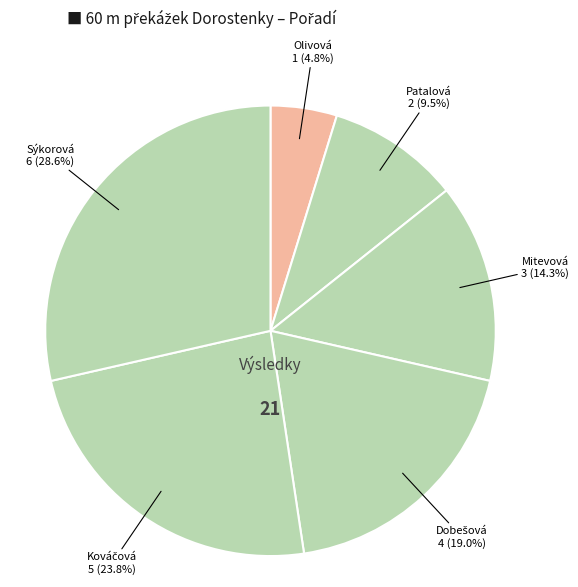

How many slices are in this pie chart?

6